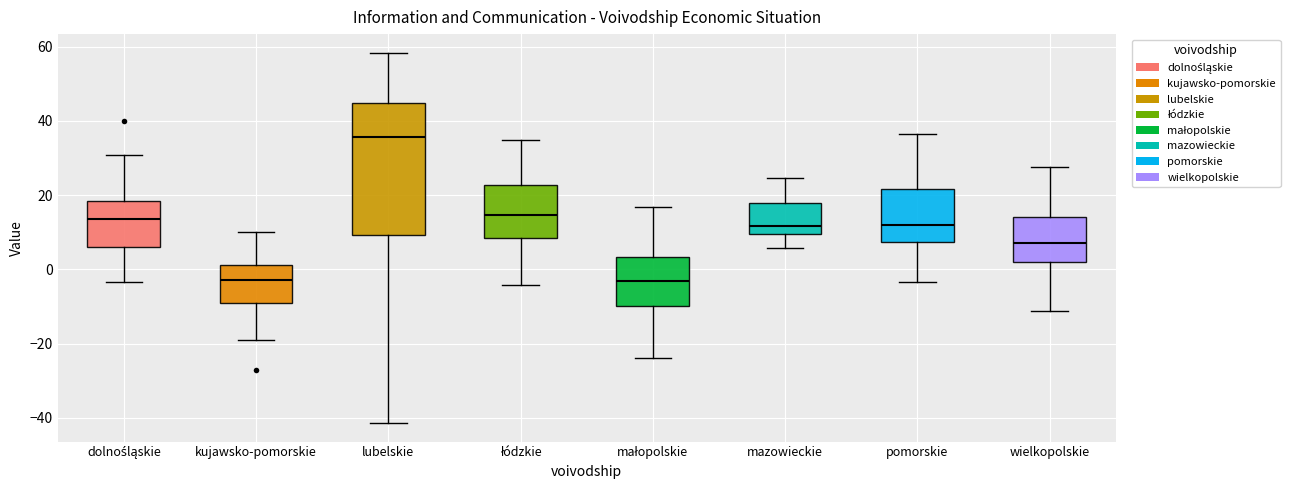

Which box has the highest median line?

lubelskie